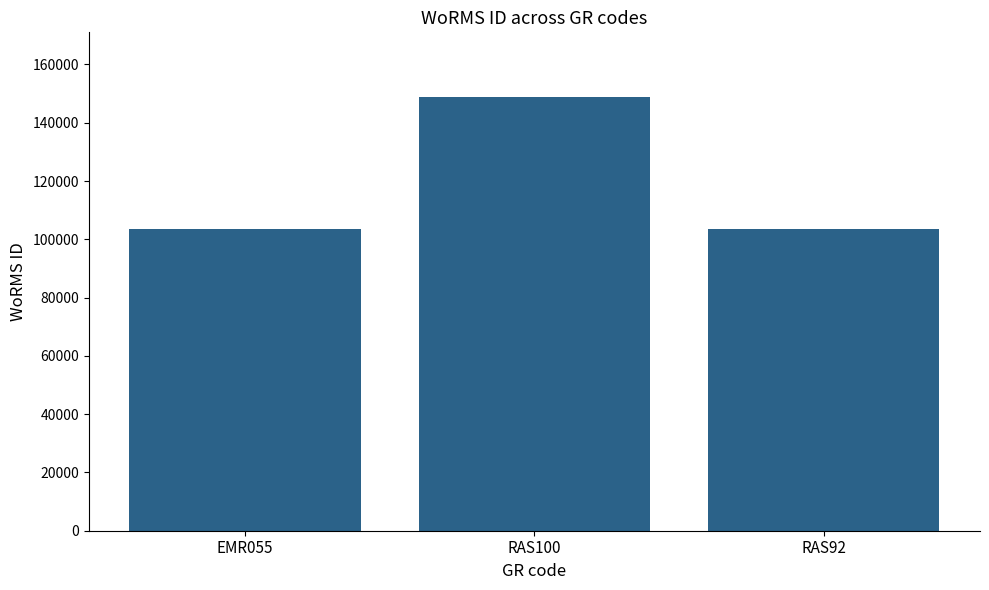

Where is the data nearest to the value 126092?

RAS92